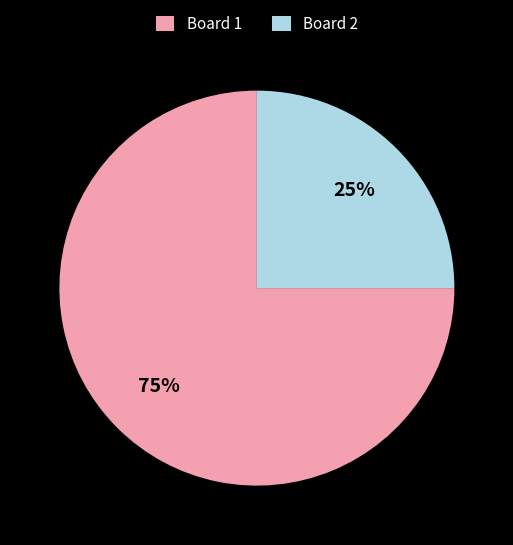

Which category has the biggest portion of the pie?

Board 1